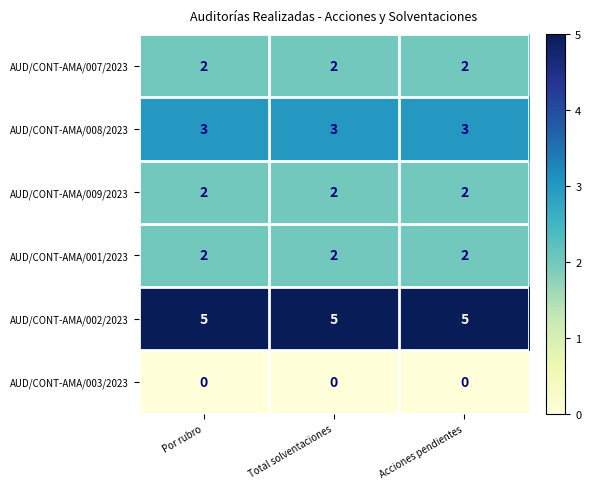

What is the sum of all AUD/CONT-AMA/009/2023 values?

6